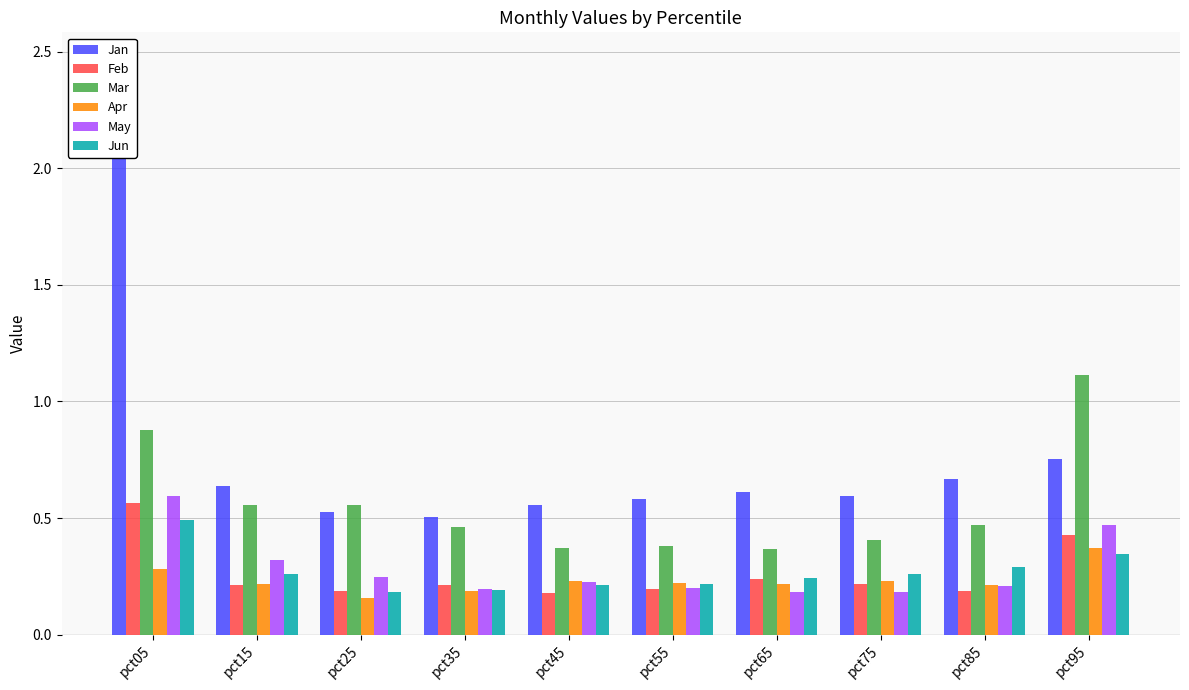

What is the value of the Feb bar at the 8th from the left?

0.2